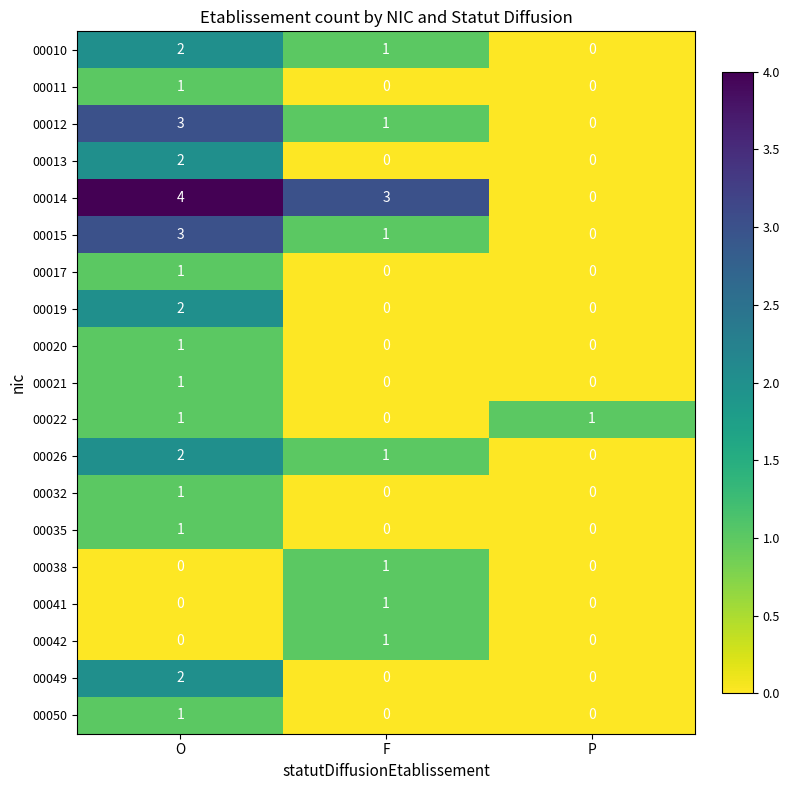

At how many categories does at least one series exceed 0?

3